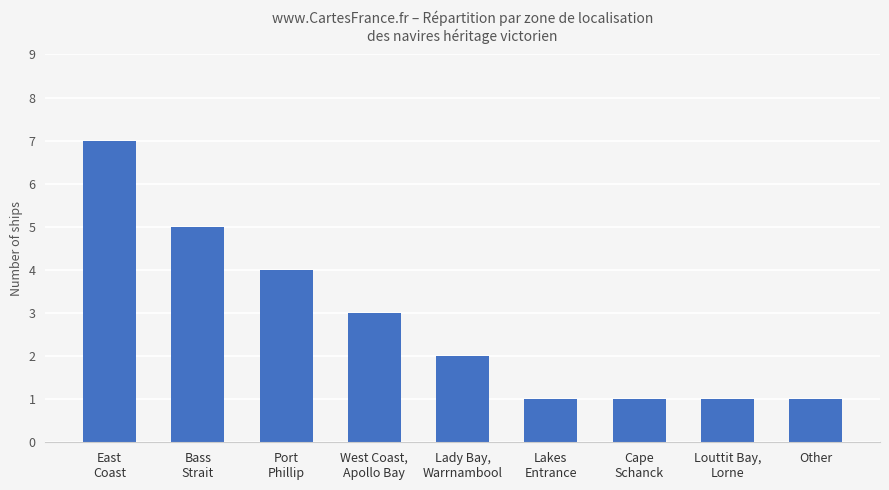

Read the value at Port
Phillip.

4